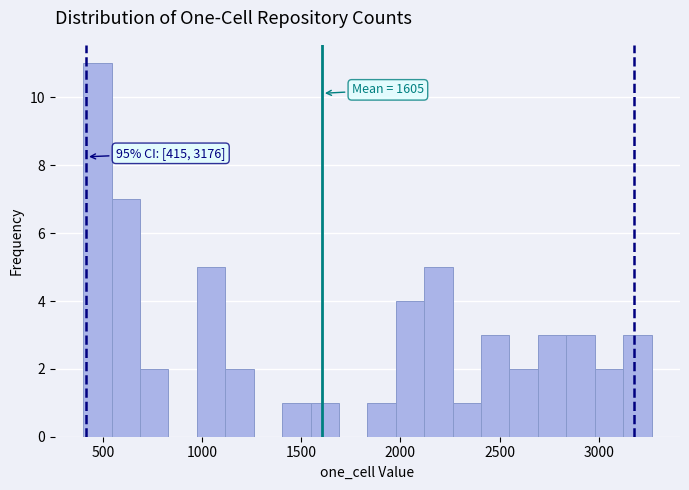

Around what value on the x-axis is the tallest bar? Give the approximate position of its centre, as read against the axis.

450